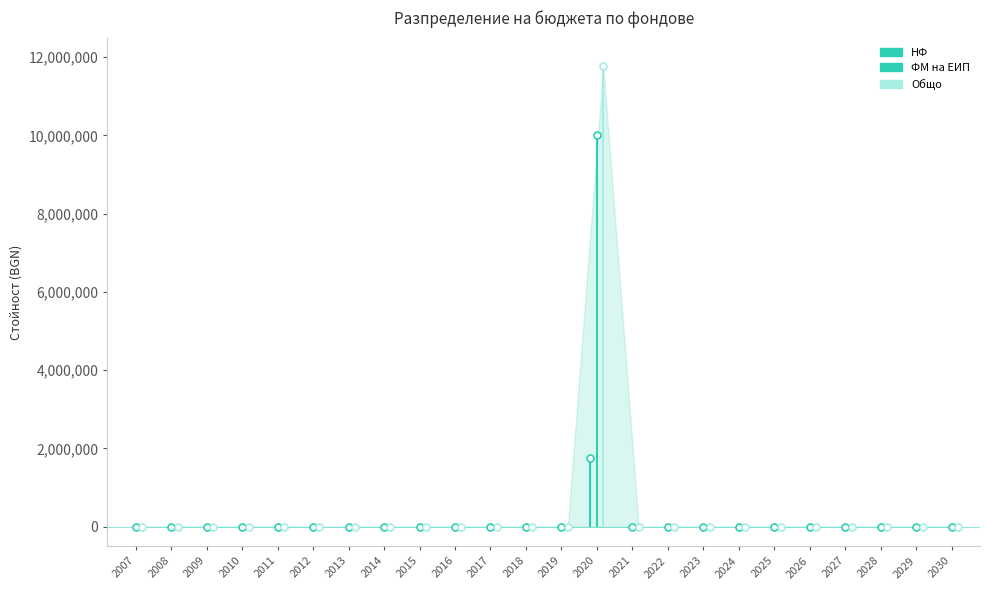

Which series has the largest total across all categories?

Общо